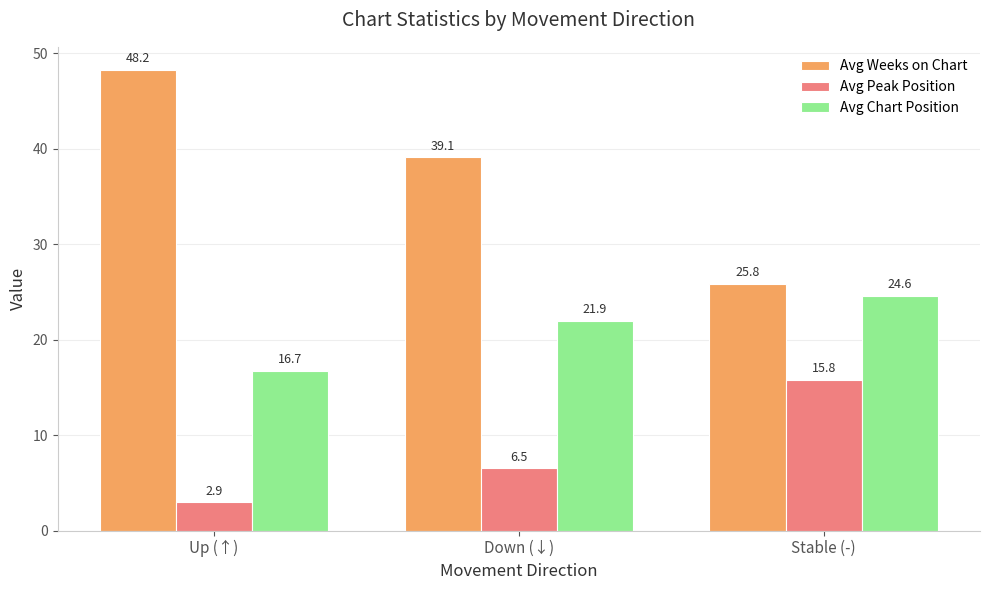

What is the total value across all series at Stable (-)?

66.2